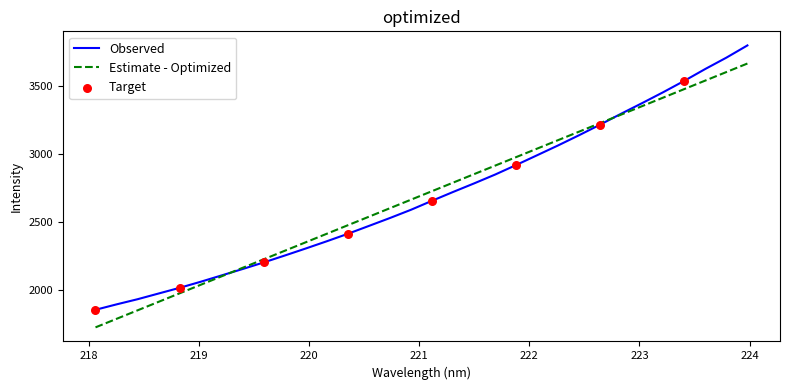

What is the smallest value displayed?

1723.3